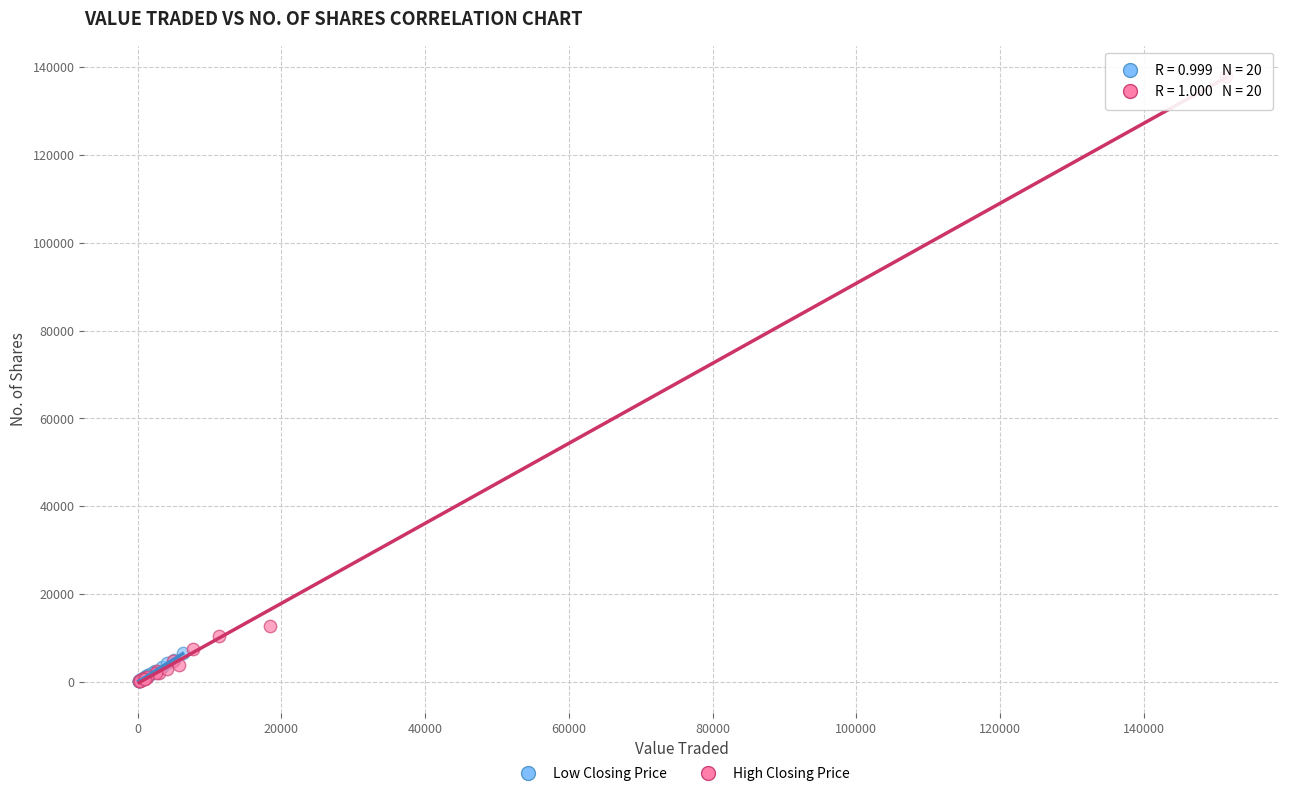

Which series contains the highest Y value?

High Closing Price